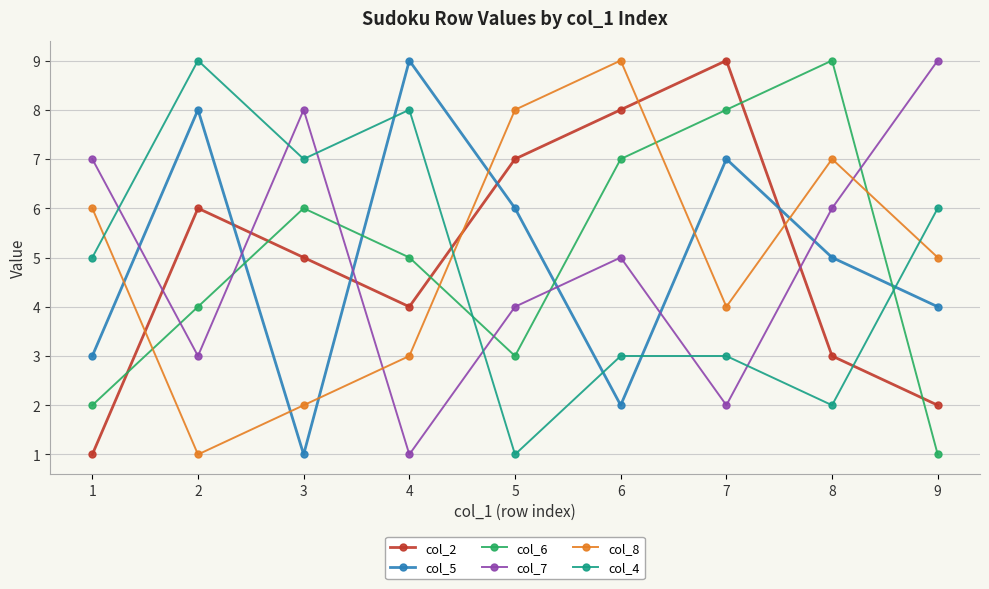

What is the difference between the highest and lowest values at 1?

6